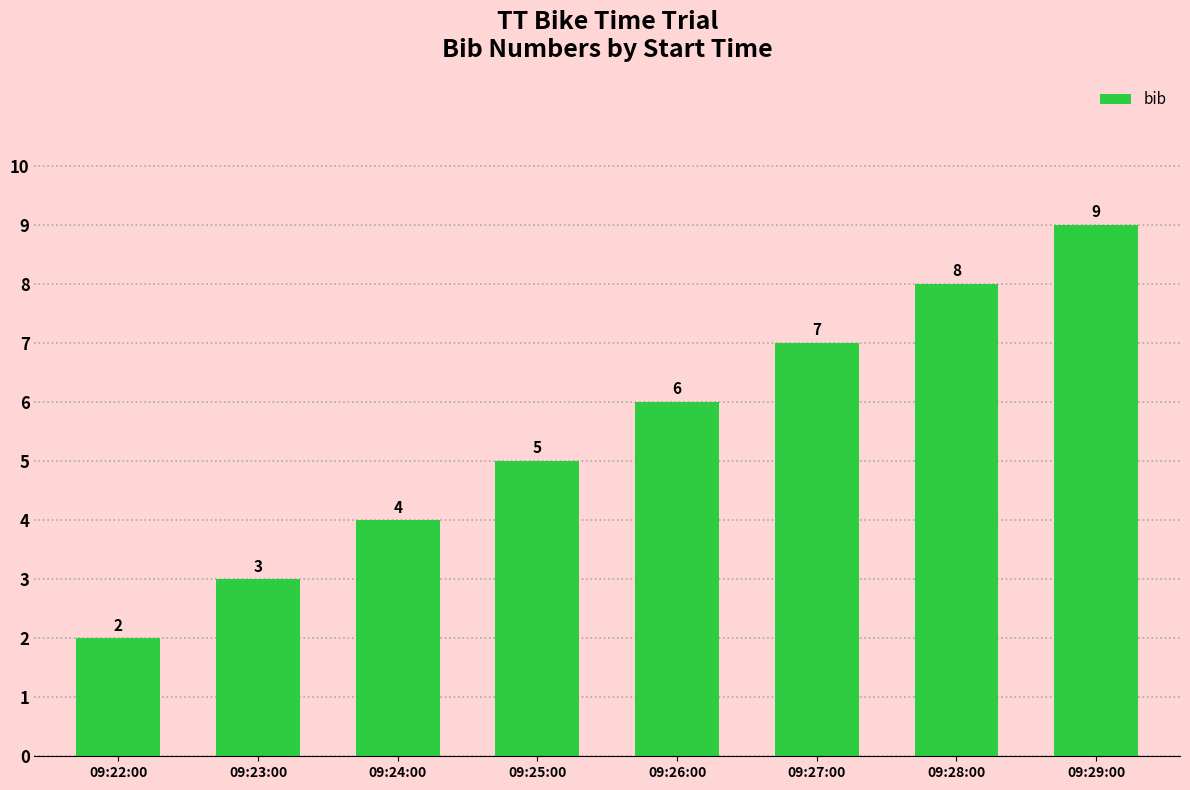

How many distinct data groups are displayed?

1